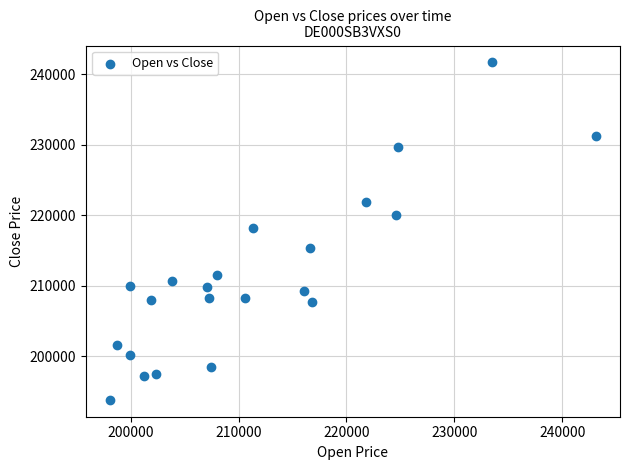

What is the range of Y values (max minus min)?

47825